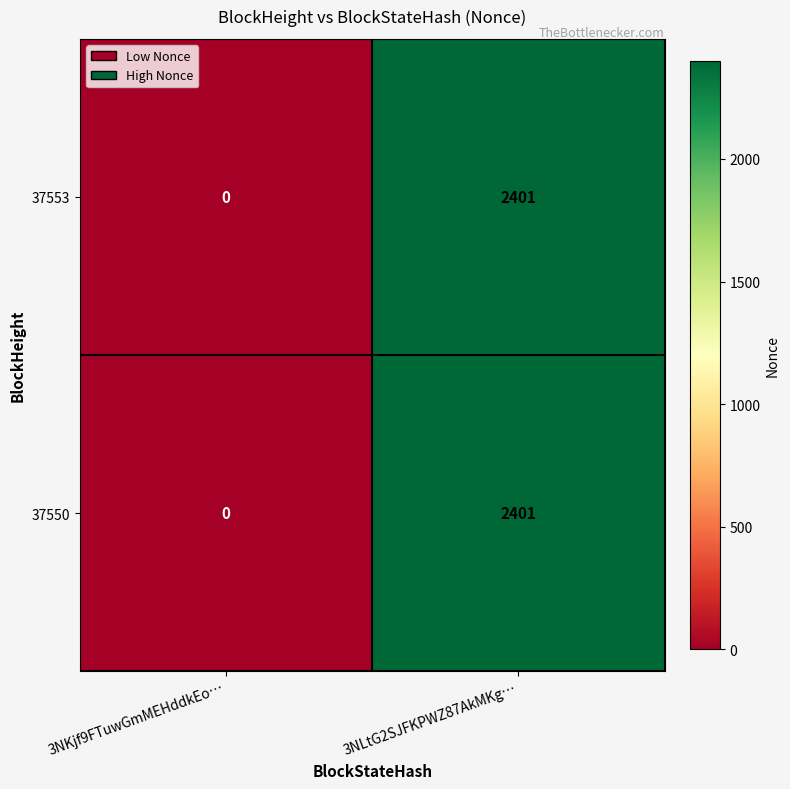

What is the sum of the 37553 values at 3NLtG2SJFKPWZ87AkMKg… and 3NKjf9FTuwGmMEHddkEo…?

2401